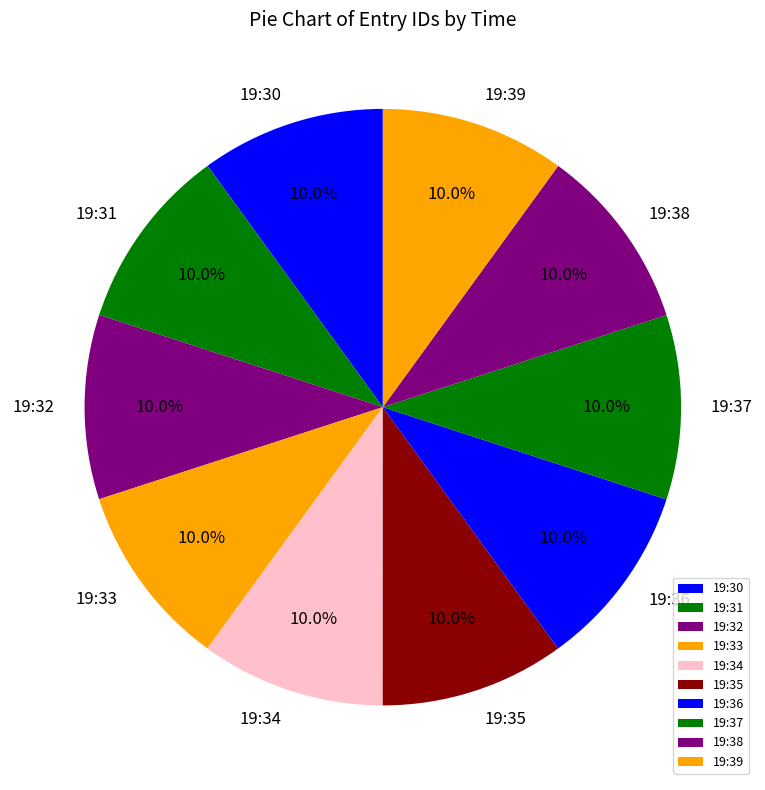

What is the total percentage of 19:34 and 19:35?

20.0%